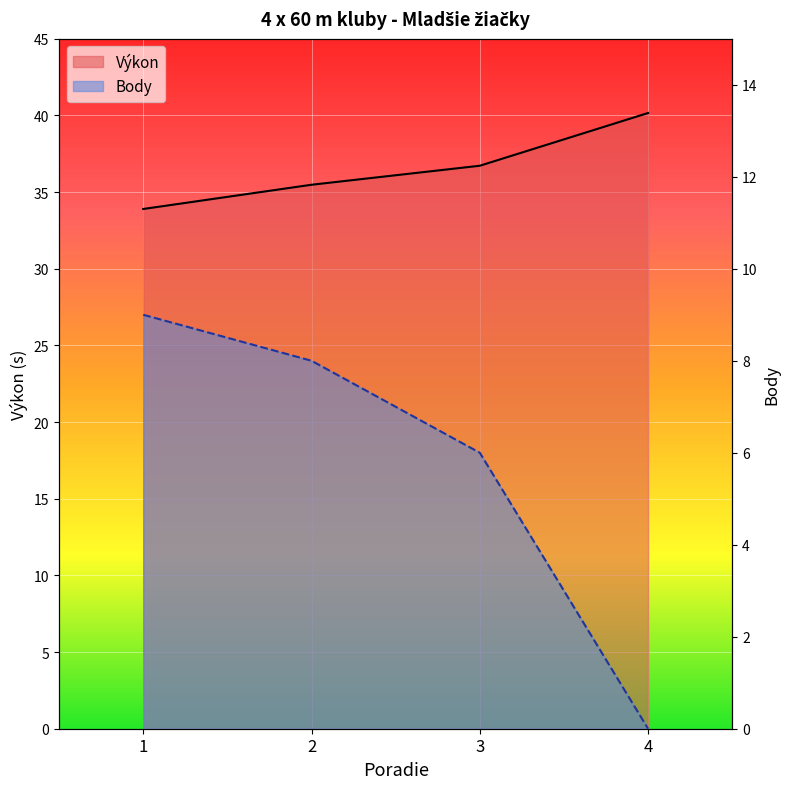

Reading left to right, extract all data points from this chart.

Výkon: 1=33.9	2=35.5	3=36.7	4=40.2
Body: 1=9.0	2=8.0	3=6.0	4=0.0